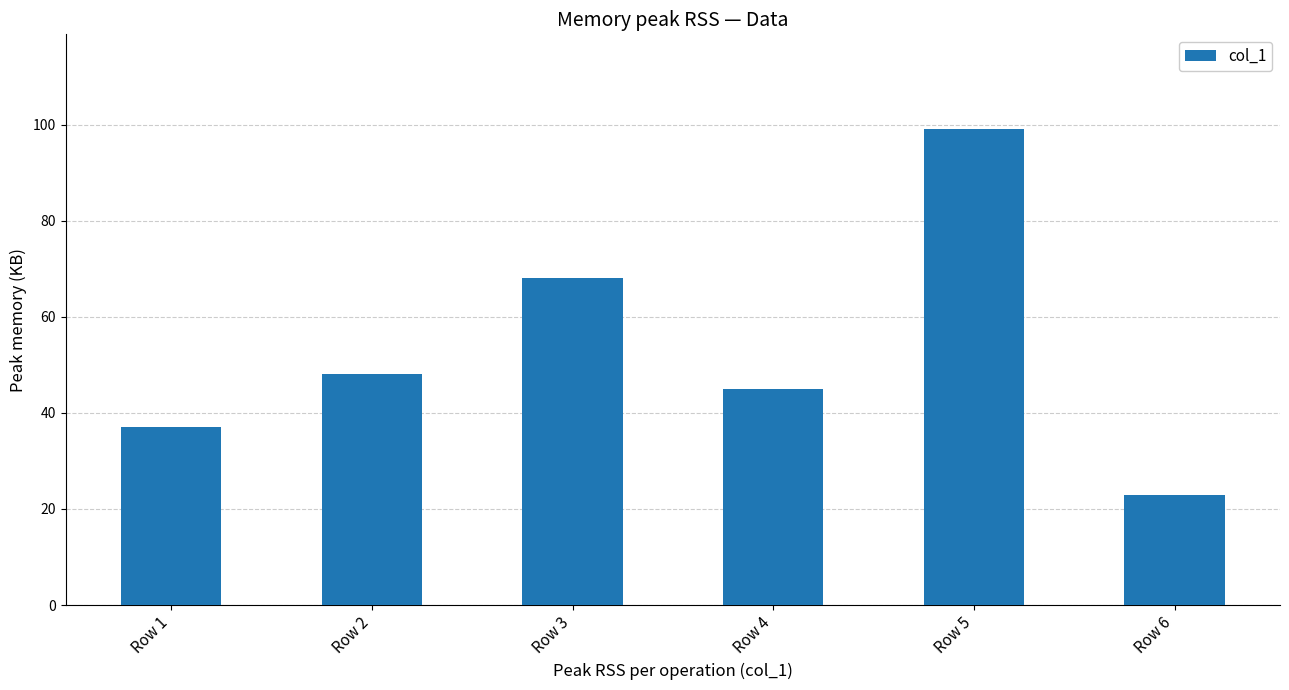

What is the sum of the values at Row 2 and Row 5?

147